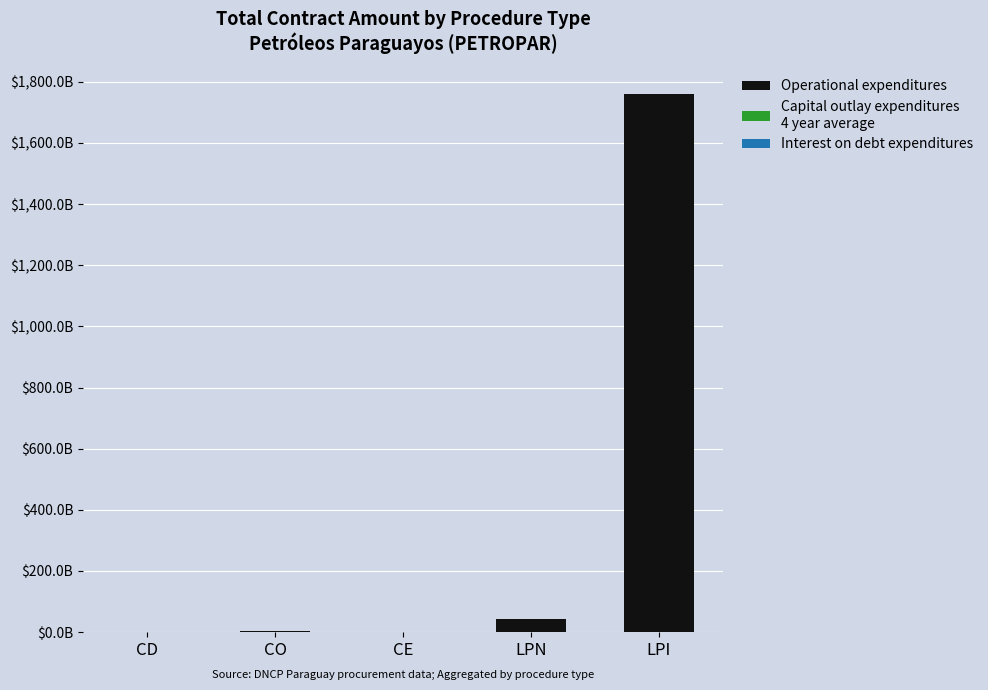

Are the bars grouped side by side (vs. stacked)?

No